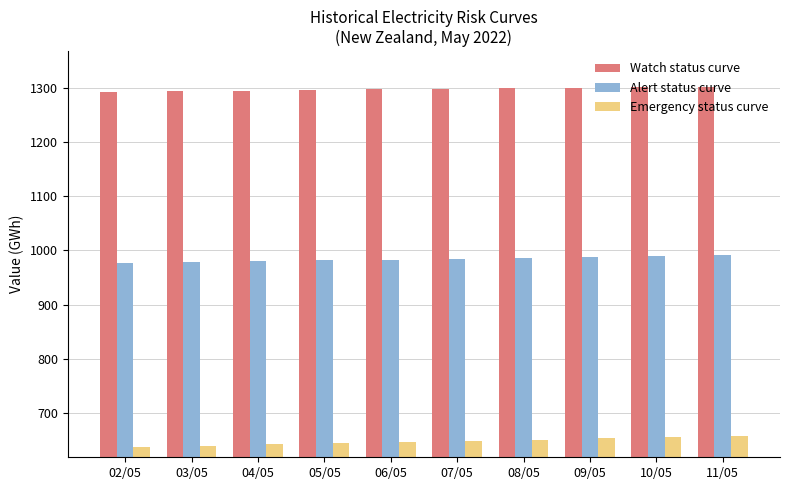

At 06/05, list the series in order from largest to smallest.

Watch status curve, Alert status curve, Emergency status curve